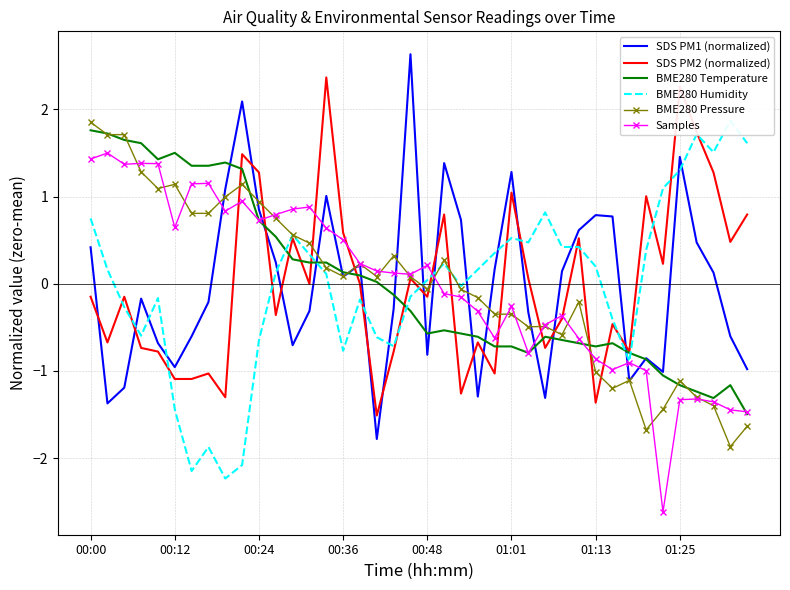

Count the number of categories in the chart.

40